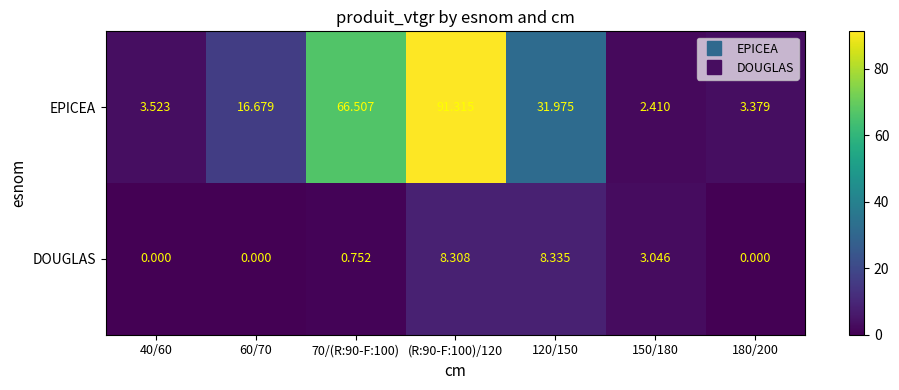

Which category has the highest value across all series?

(R:90-F:100)/120